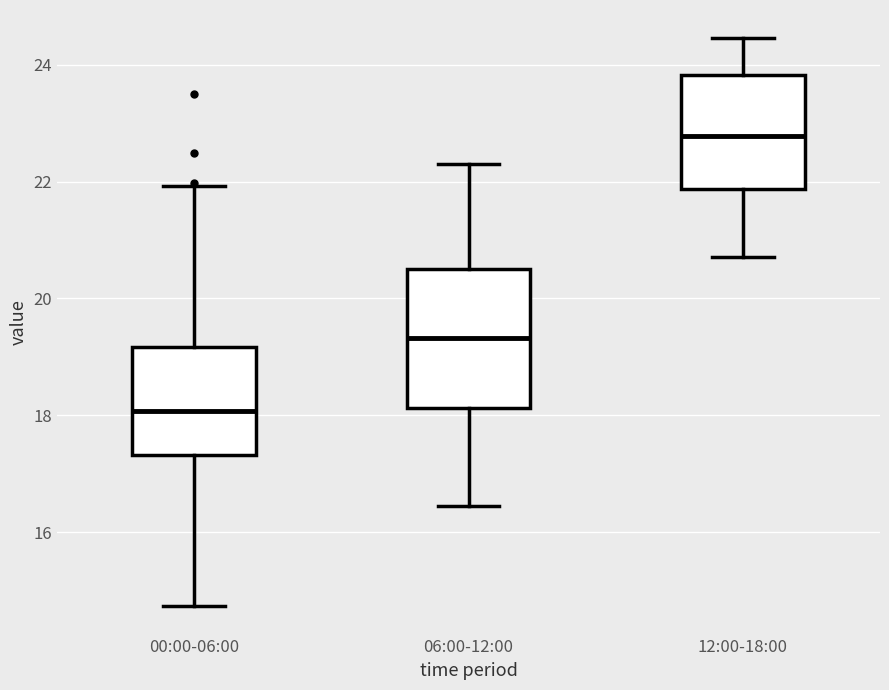

Comparing the boxes themselves (not the whiskers), which one is the tallest?

06:00-12:00